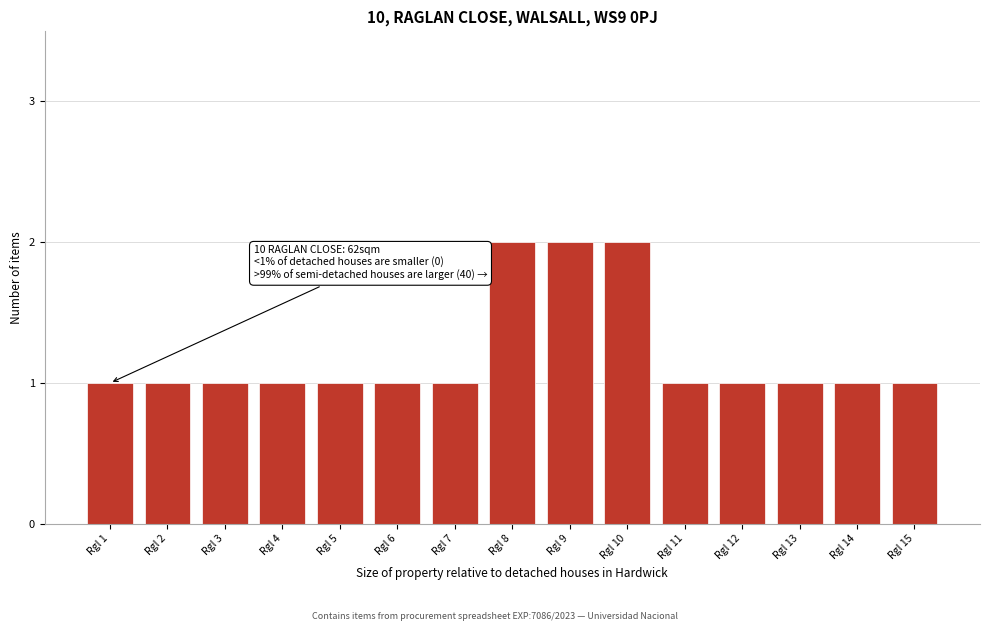

Reading left to right, list all the values displayed in this chart.

Rgl 1=1	Rgl 2=1	Rgl 3=1	Rgl 4=1	Rgl 5=1	Rgl 6=1	Rgl 7=1	Rgl 8=2	Rgl 9=2	Rgl 10=2	Rgl 11=1	Rgl 12=1	Rgl 13=1	Rgl 14=1	Rgl 15=1